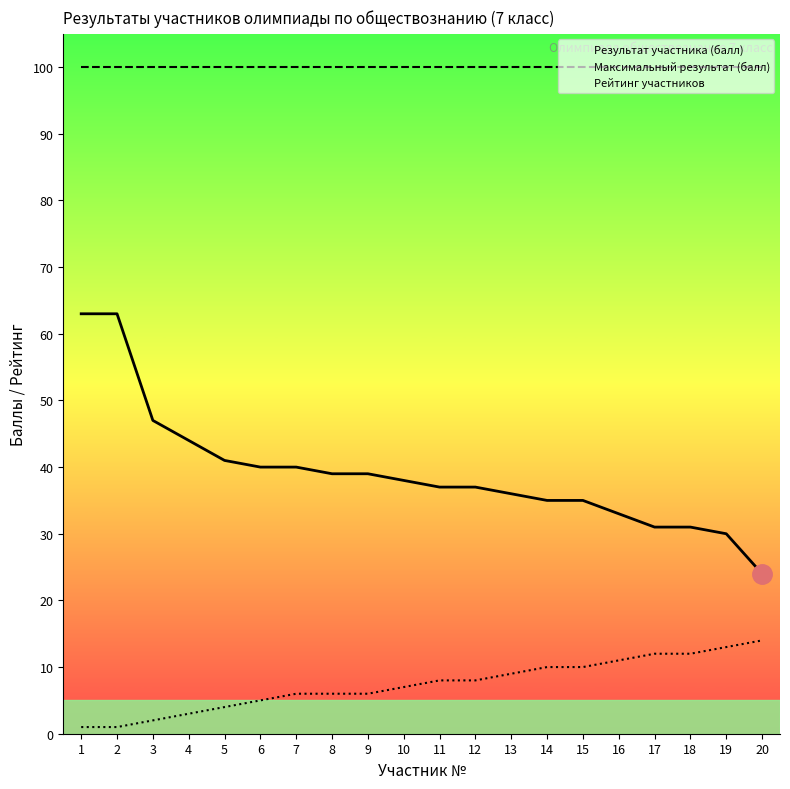

Is the value of Результат участника (балл) at 9 greater than the value of Максимальный результат (балл) at 20?

No